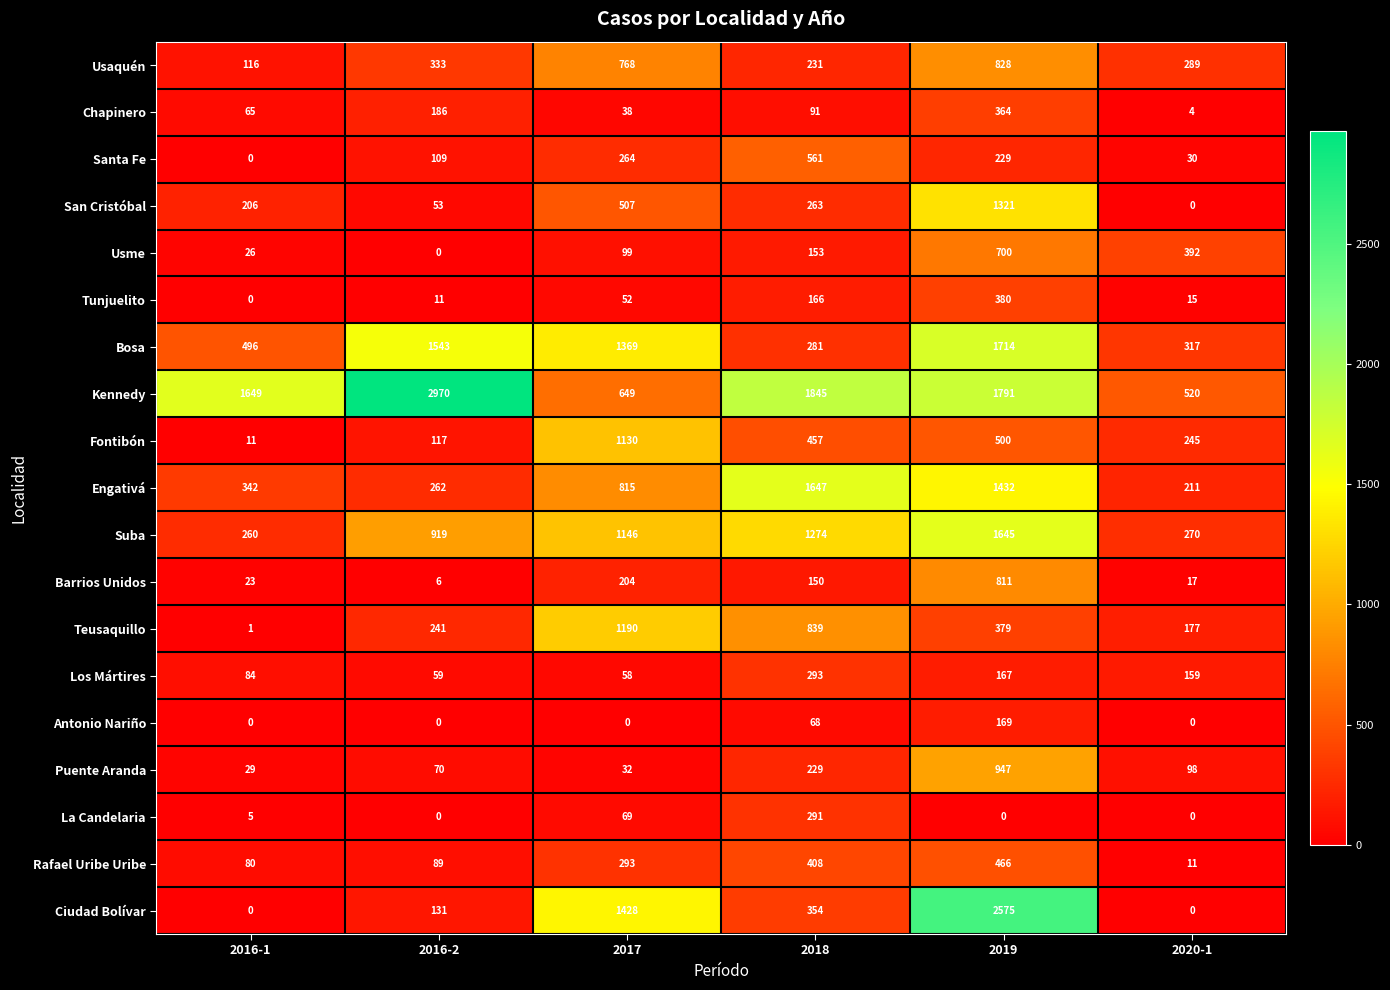

The Los Mártires series shows 58 at 2017. True or false?

True